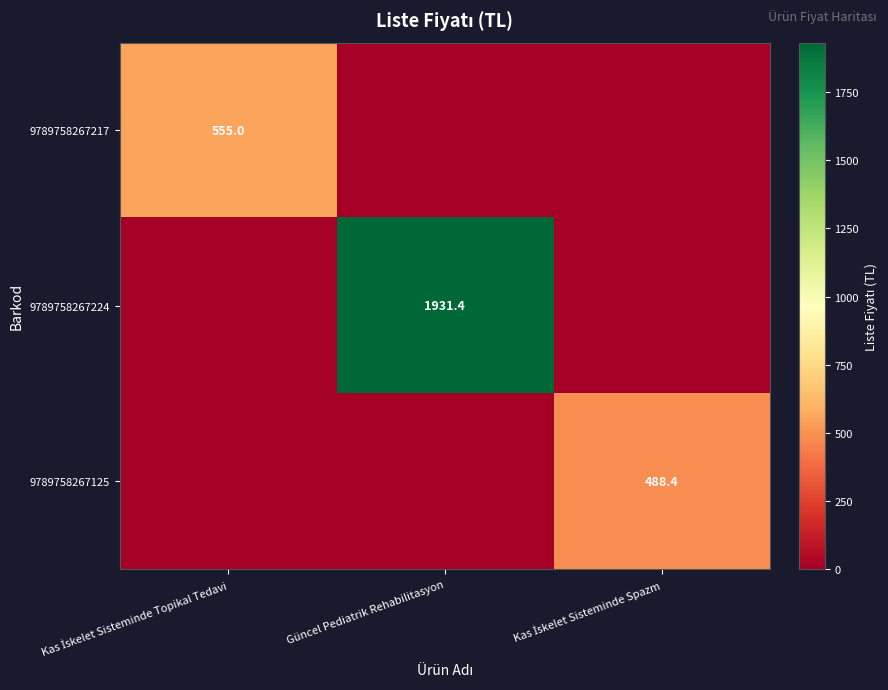

Which series has the largest range (max minus min)?

9789758267224